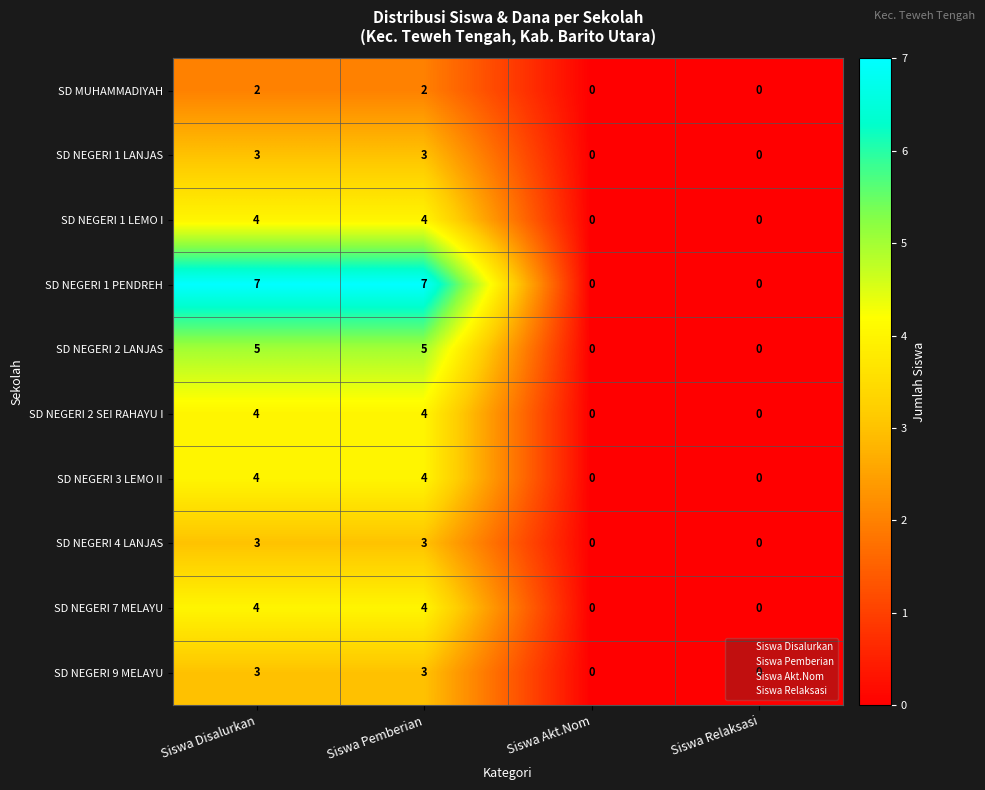

Which series has the widest spread of values?

SD NEGERI 1 PENDREH